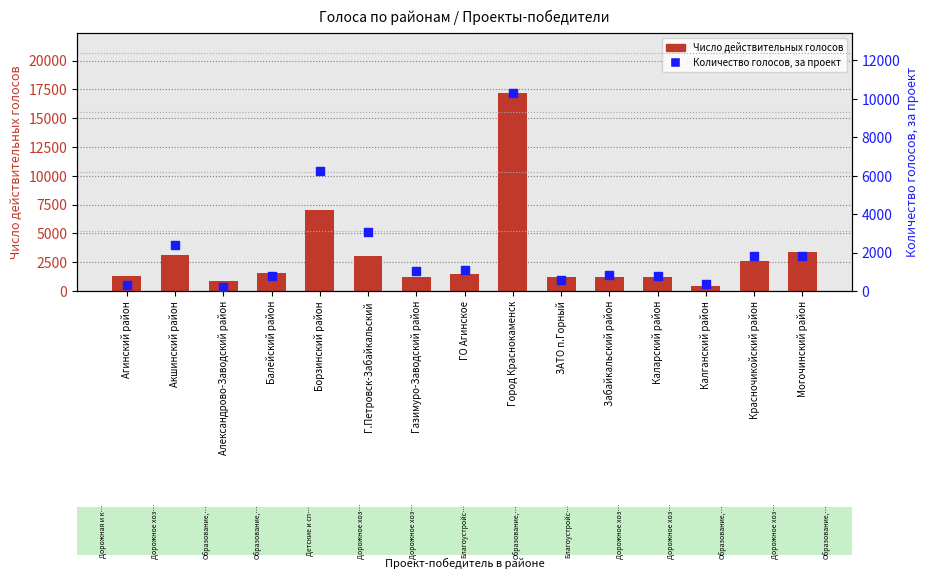

At how many categories does at least one series exceed 8441?

1